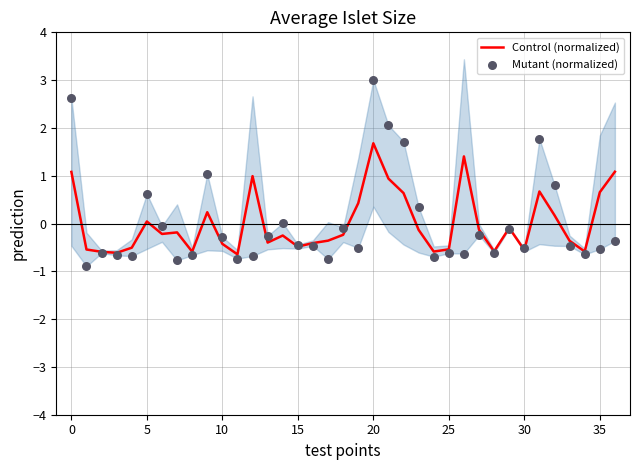

Which series contains the highest Y value?

Mutant (normalized)